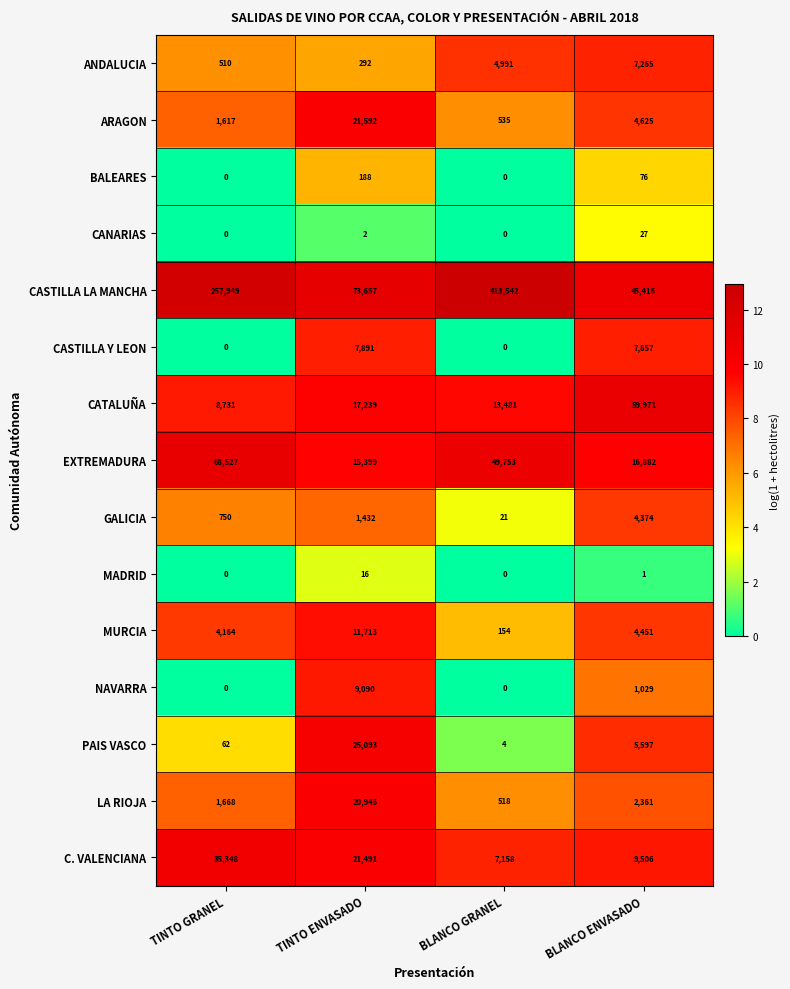

At how many categories does at least one series exceed 7?

4